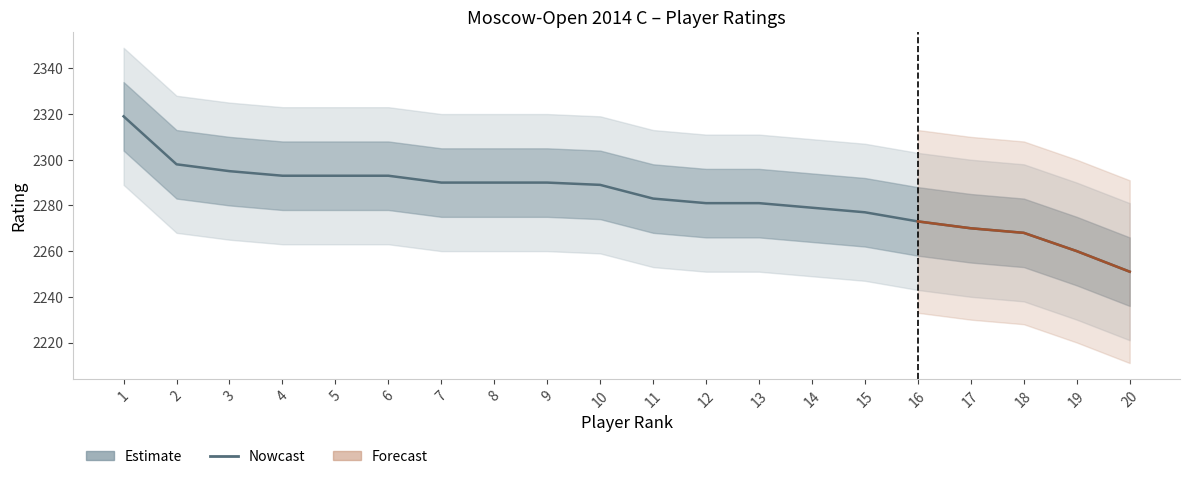

How many lines are shown in the chart?

1